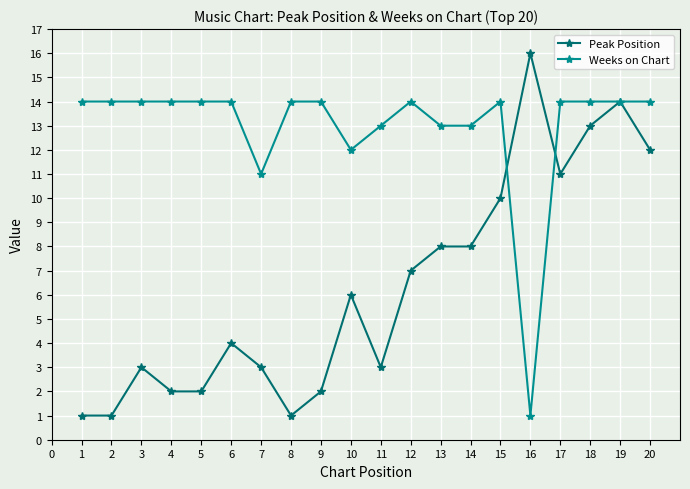

What is the difference between the maximum and minimum values in the Weeks on Chart series?

13